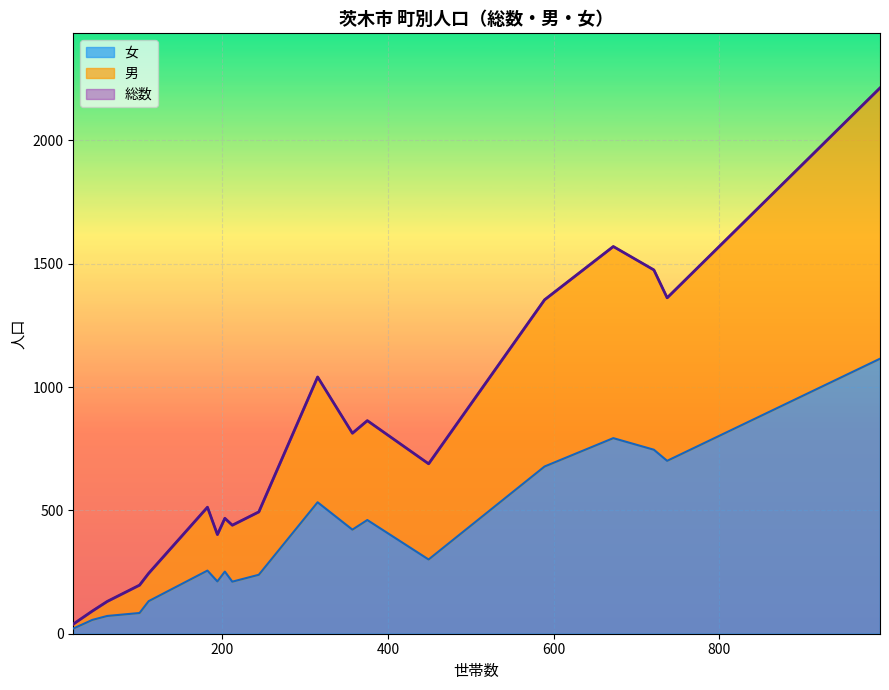

Read the 女 value at 大字粟生岩阪.

56